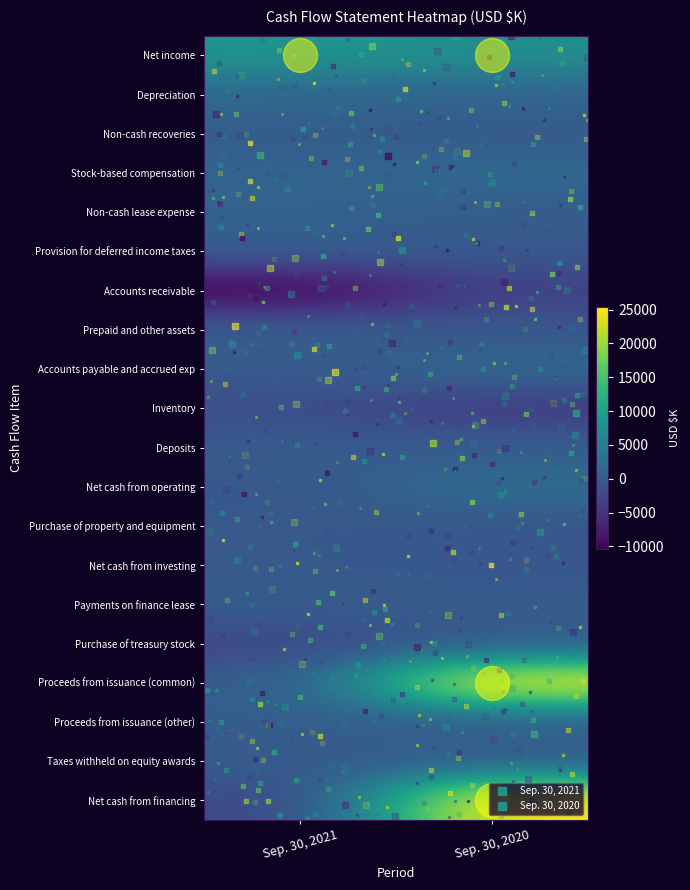

Reading left to right, list all the values displayed in this chart.

Net income: Sep. 30, 2021=8209	Sep. 30, 2020=7287
Depreciation: Sep. 30, 2021=1689	Sep. 30, 2020=1042
Non-cash recoveries: Sep. 30, 2021=-83	Sep. 30, 2020=-296
Stock-based compensation: Sep. 30, 2021=1042	Sep. 30, 2020=1806
Non-cash lease expense: Sep. 30, 2021=905	Sep. 30, 2020=27
Provision for deferred income taxes: Sep. 30, 2021=190	Sep. 30, 2020=-473
Accounts receivable: Sep. 30, 2021=-10397	Sep. 30, 2020=-3532
Prepaid and other assets: Sep. 30, 2021=276	Sep. 30, 2020=-745
Accounts payable and accrued exp: Sep. 30, 2021=-284	Sep. 30, 2020=1625
Inventory: Sep. 30, 2021=-1898	Sep. 30, 2020=-4274
Deposits: Sep. 30, 2021=-238	Sep. 30, 2020=47
Net cash from operating: Sep. 30, 2021=-589	Sep. 30, 2020=2514
Purchase of property and equipment: Sep. 30, 2021=-420	Sep. 30, 2020=-759
Net cash from investing: Sep. 30, 2021=-420	Sep. 30, 2020=-759
Payments on finance lease: Sep. 30, 2021=-73	Sep. 30, 2020=-42
Purchase of treasury stock: Sep. 30, 2021=-2667	Sep. 30, 2020=0
Proceeds from issuance (common): Sep. 30, 2021=0	Sep. 30, 2020=25240
Proceeds from issuance (other): Sep. 30, 2021=127	Sep. 30, 2020=236
Taxes withheld on equity awards: Sep. 30, 2021=-183	Sep. 30, 2020=0
Net cash from financing: Sep. 30, 2021=-2796	Sep. 30, 2020=25434